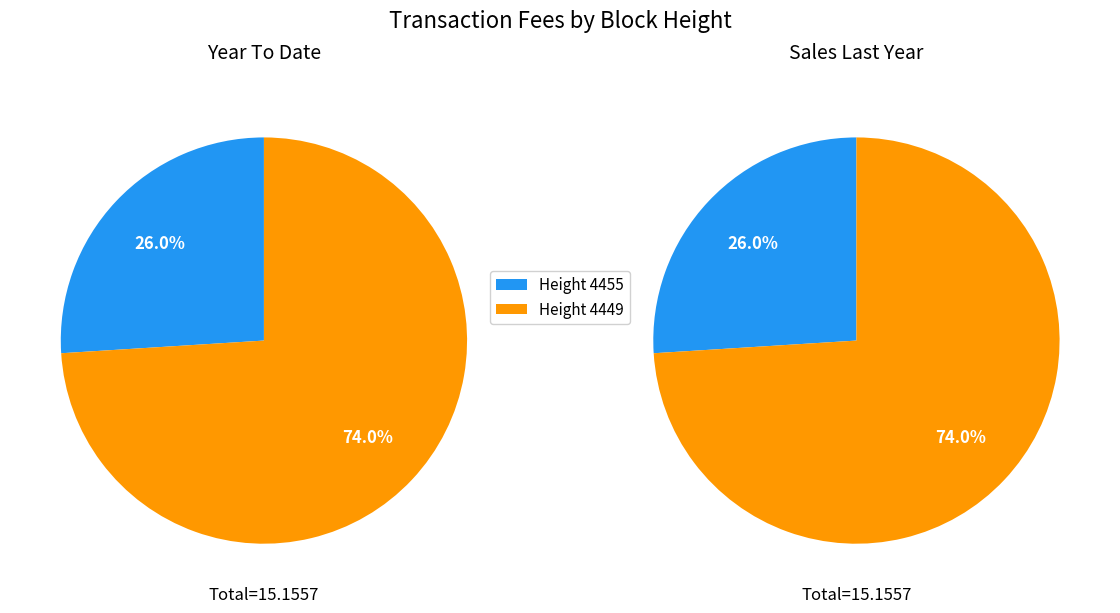

What is the majority slice?

4449